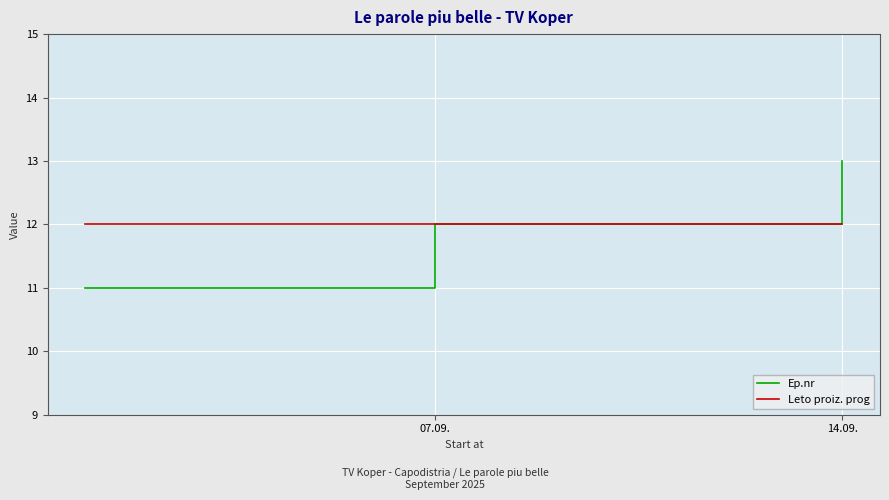

What are all the series names shown in the legend?

Ep.nr, Leto proiz. prog